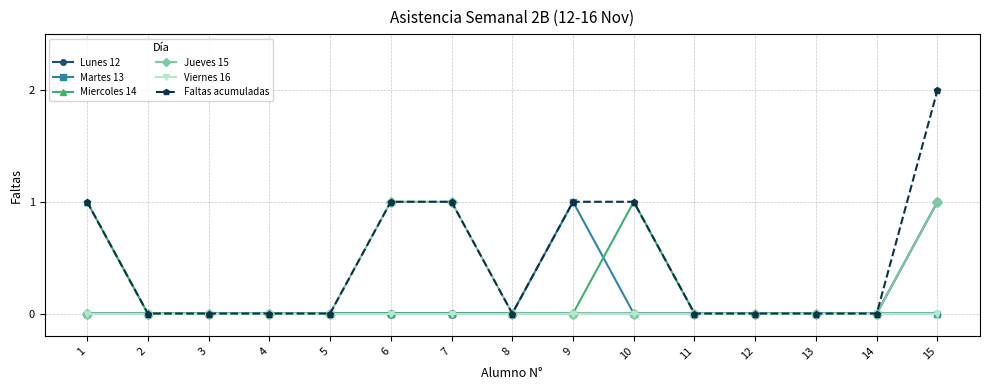

Which series has the widest spread of values?

Faltas acumuladas